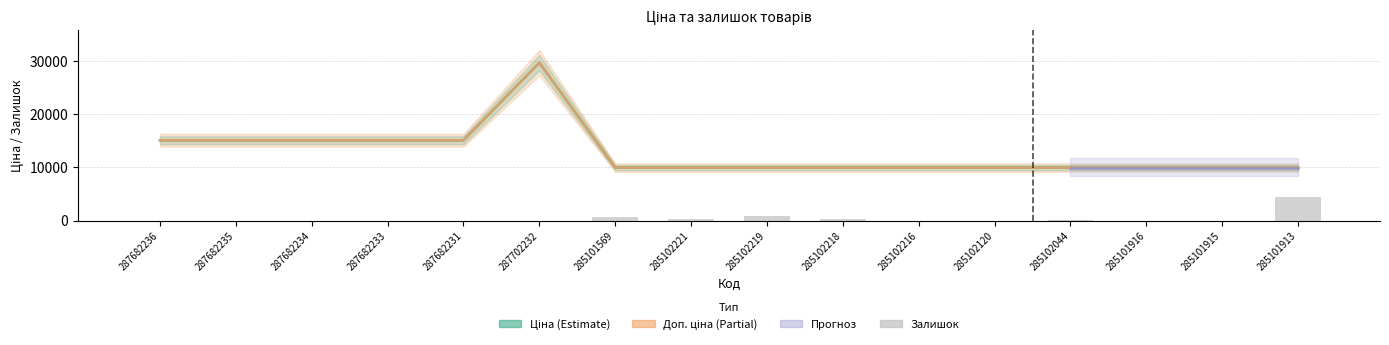

Reading left to right, what are all the values shown in this chart?

Ціна: 287682236=15120.0	287682235=15120.0	287682234=15120.0	287682233=15120.0	287682231=15120.0	287702232=29747.2	285101569=9975.0	285102221=9975.0	285102219=9975.0	285102218=9975.0	285102216=9975.0	285102120=9975.0	285102044=9975.0	285101916=9975.0	285101915=9975.0	285101913=9975.0
Доп. ціна: 287682236=15120.0	287682235=15120.0	287682234=15120.0	287682233=15120.0	287682231=15120.0	287702232=29747.2	285101569=9975.0	285102221=9975.0	285102219=9975.0	285102218=9975.0	285102216=9975.0	285102120=9975.0	285102044=9975.0	285101916=9975.0	285101915=9975.0	285101913=9975.0
Залишок: 287682236=0.0	287682235=0.0	287682234=0.0	287682233=0.0	287682231=0.0	287702232=0.0	285101569=664.6	285102221=379.8	285102219=854.4	285102218=284.8	285102216=0.0	285102120=0.0	285102044=94.9	285101916=0.0	285101915=0.0	285101913=4462.1